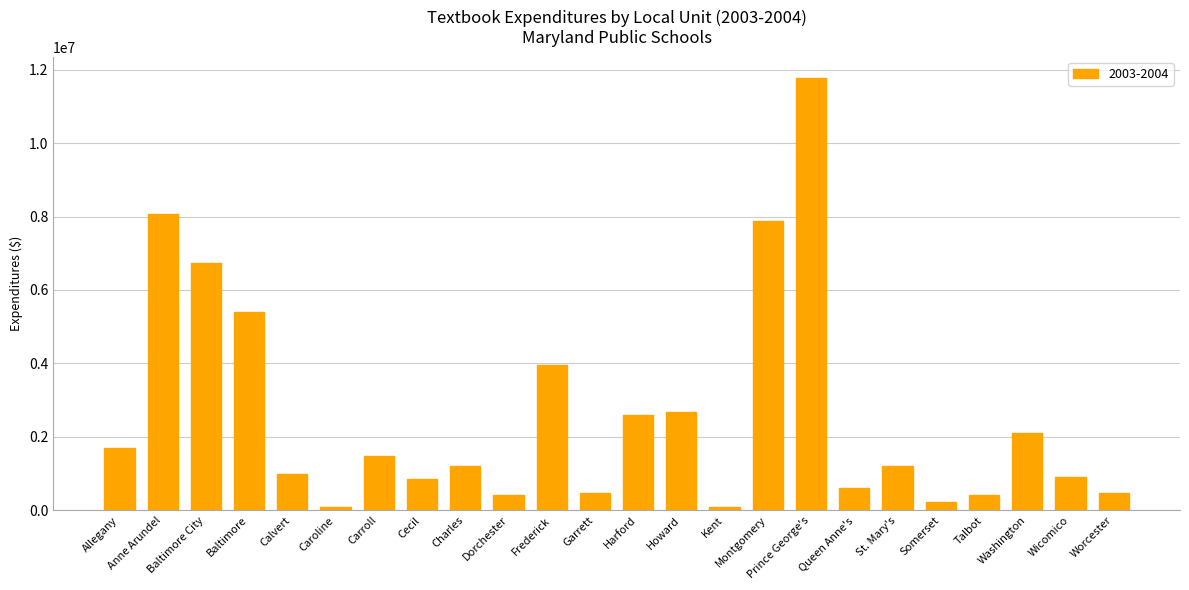

What is the change in value from Cecil to Garrett?

-374719